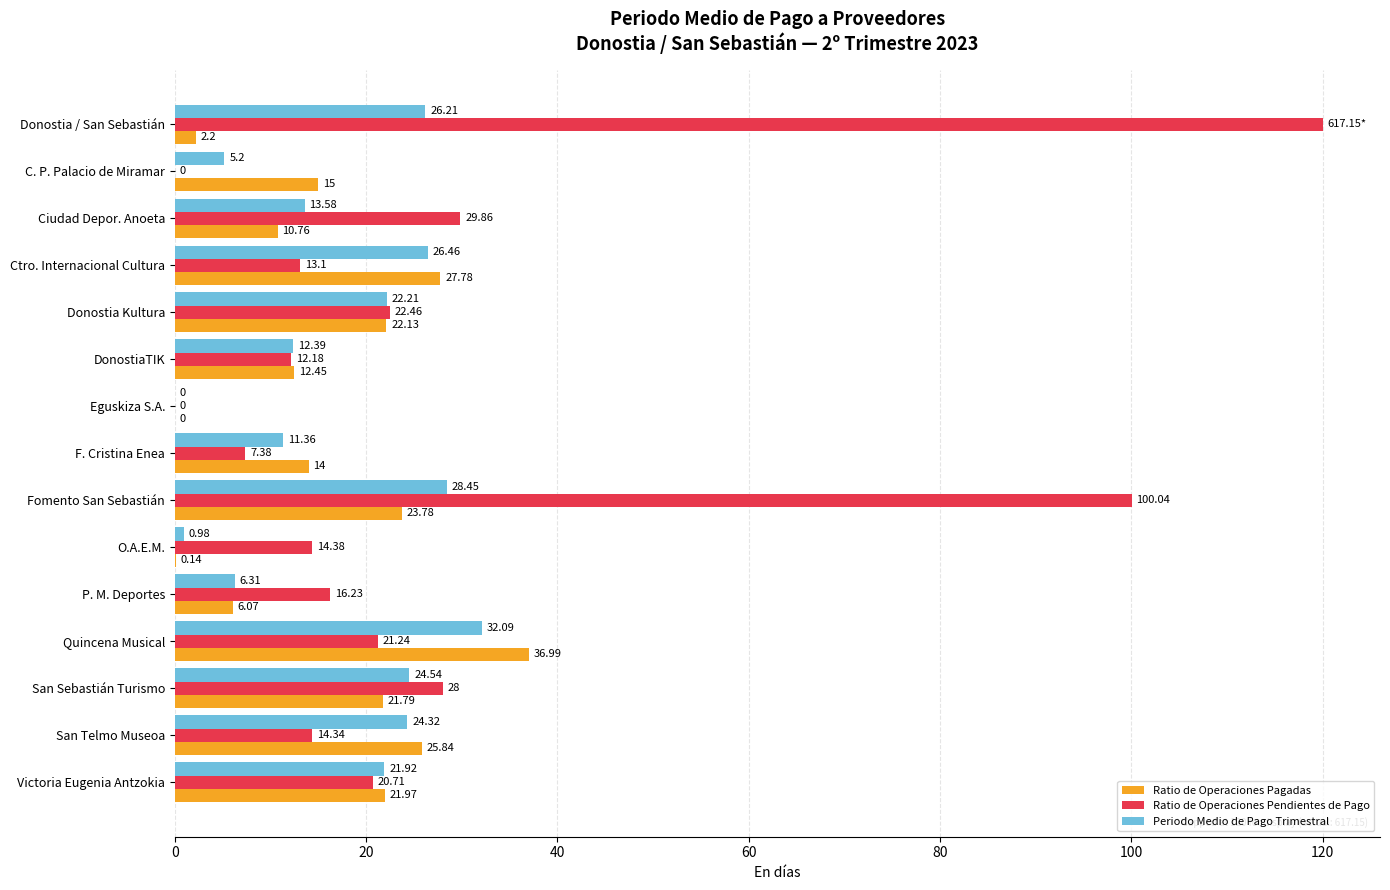

What is the sum of all Ratio de Operaciones Pagadas values?

240.9